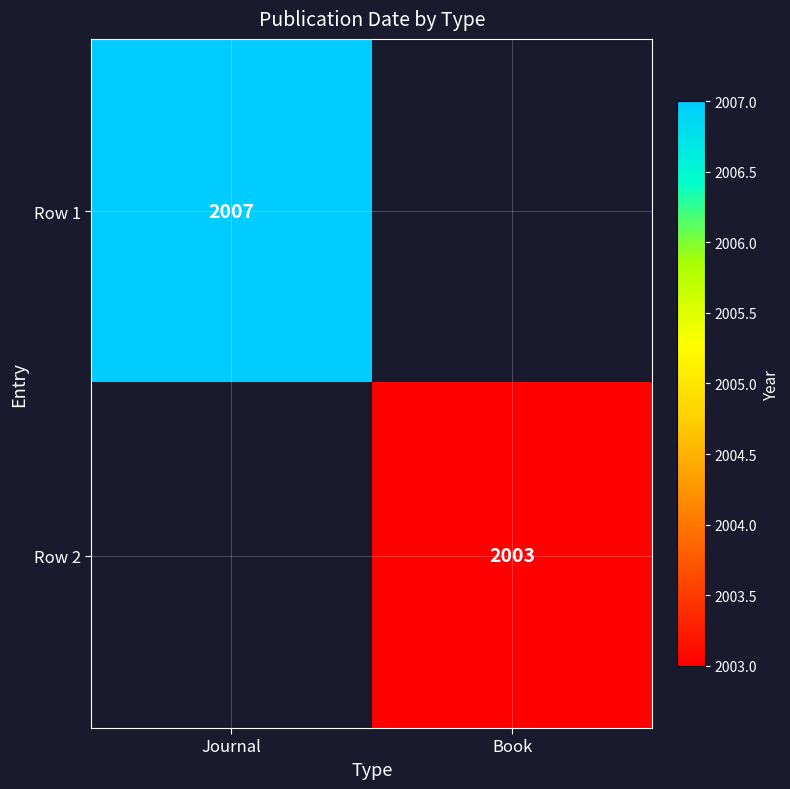

True or false: Row 1 has a value of 2007 at Journal.

True